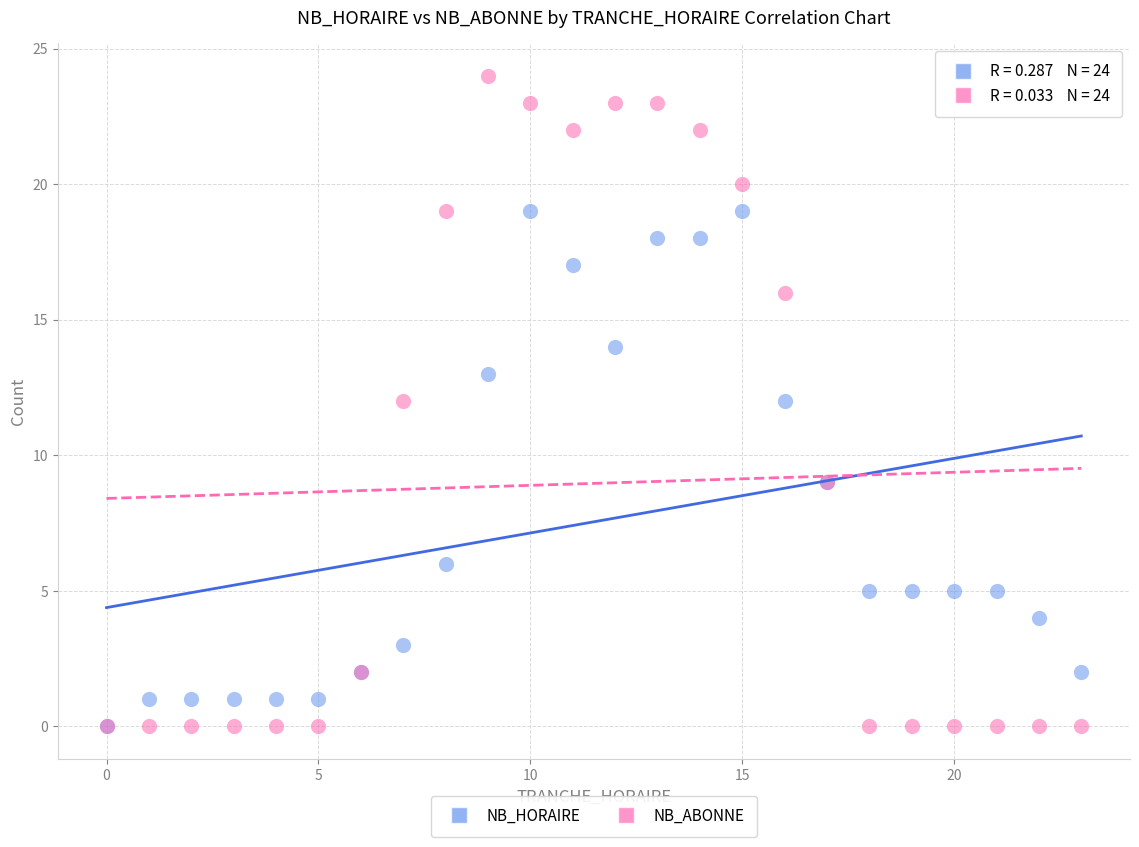

Which series reaches the maximum Y coordinate?

NB_ABONNE